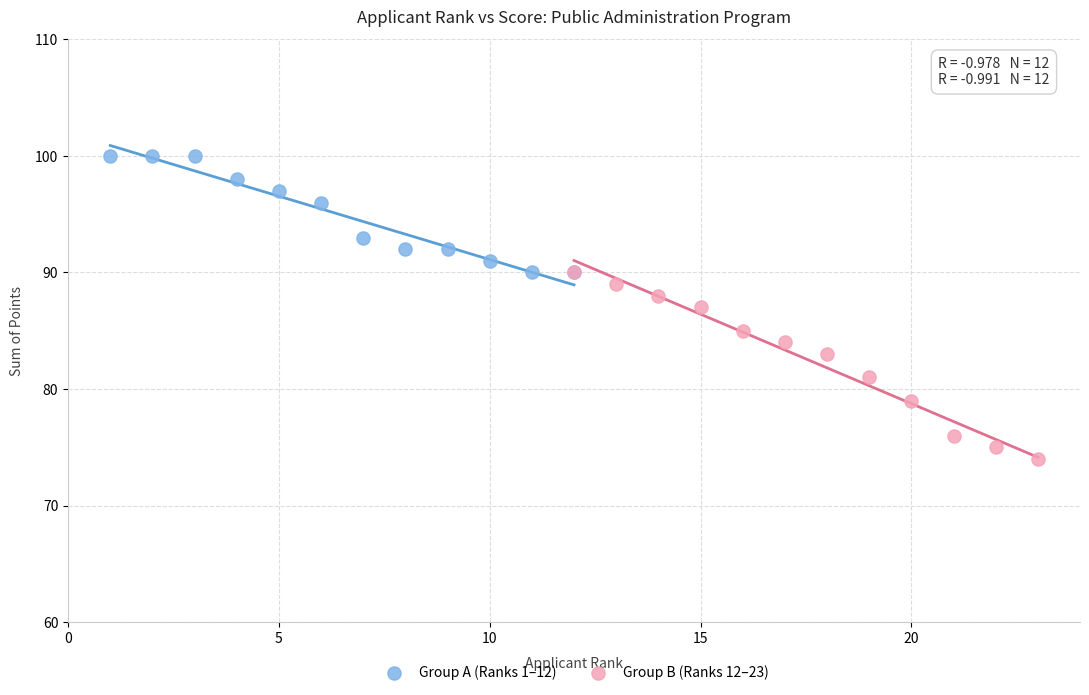

What are all the series names shown in the legend?

Group A (Ranks 1–12), Group B (Ranks 12–23)